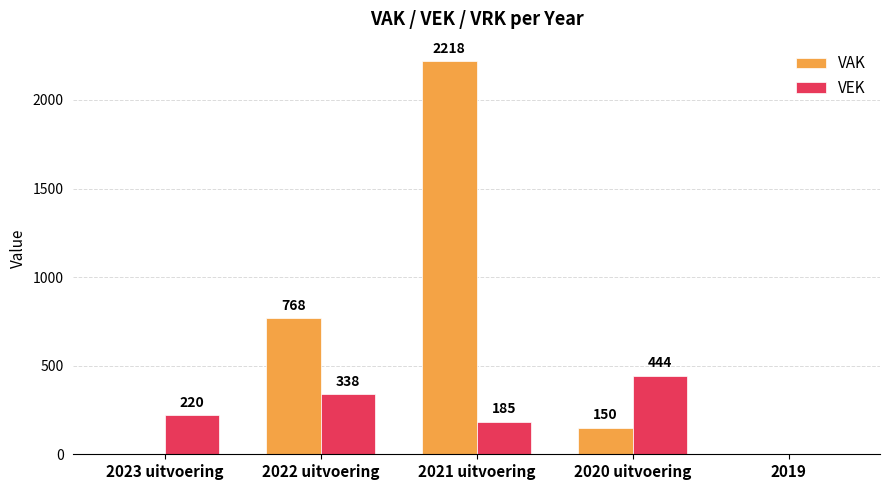

What is the difference between the VAK values at 2023 uitvoering and 2022 uitvoering?

768